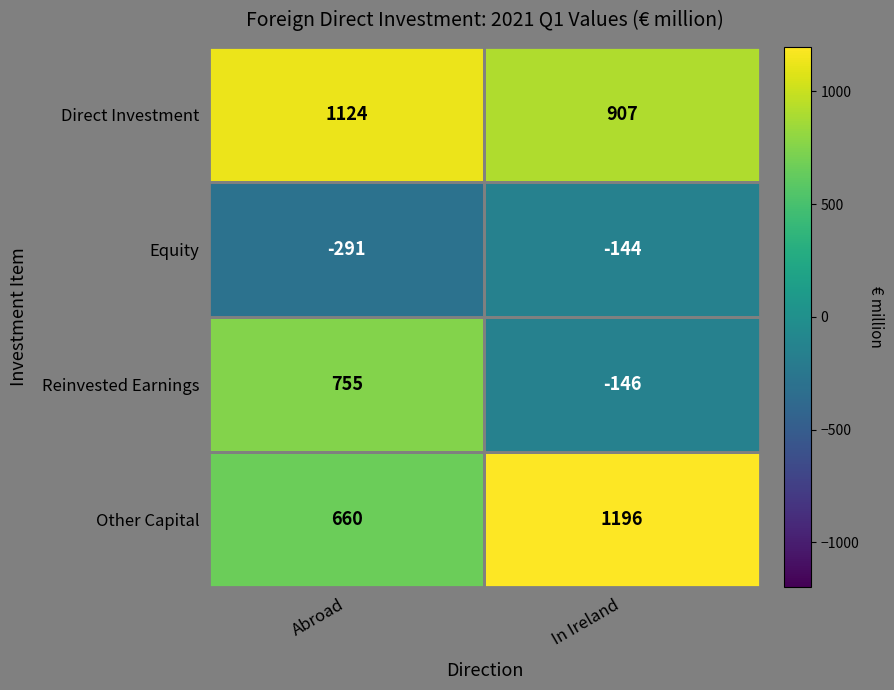

Is it true that Reinvested Earnings equals 755 at Abroad?

True